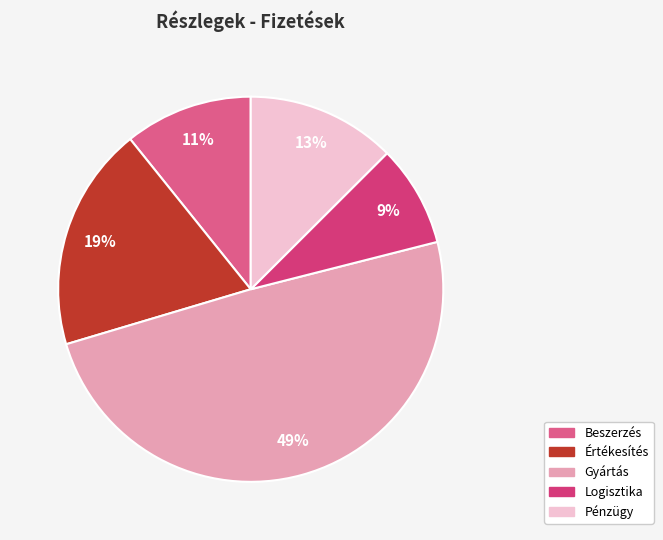

Does Logisztika account for over 50% of the chart?

No